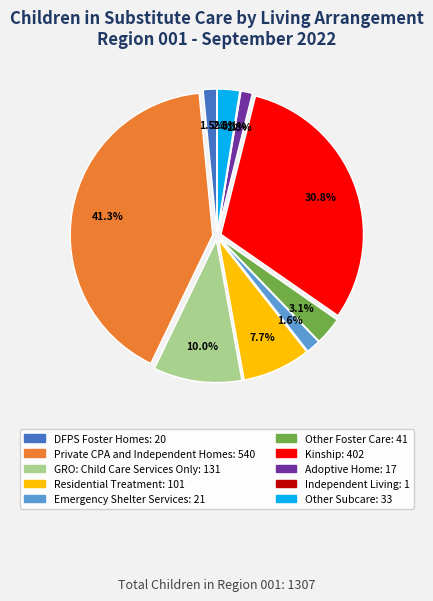

The Other Foster Care slice represents 1% of the pie. True or false?

False